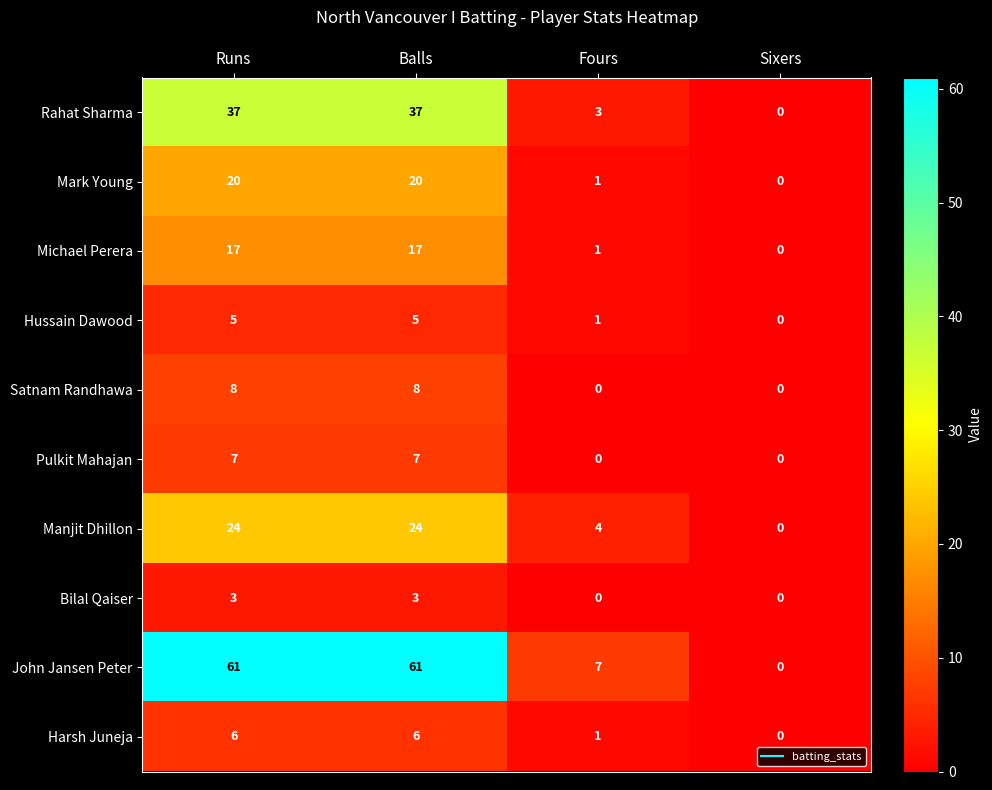

Rank the series by their maximum value, from highest to lowest.

John Jansen Peter, Rahat Sharma, Manjit Dhillon, Mark Young, Michael Perera, Satnam Randhawa, Pulkit Mahajan, Harsh Juneja, Hussain Dawood, Bilal Qaiser